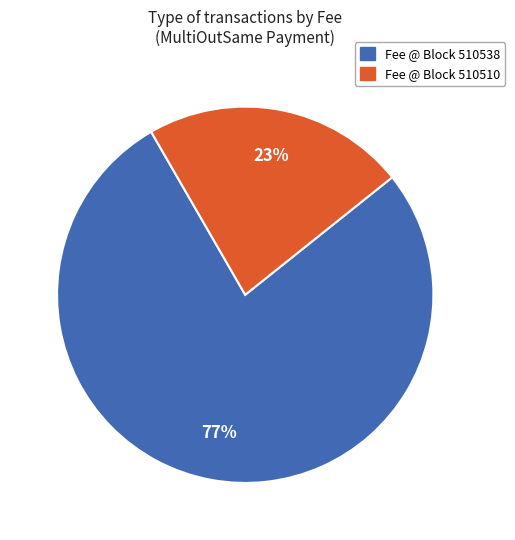

Combined, do Fee @ Block 510510 and Fee @ Block 510538 account for over 50%?

Yes